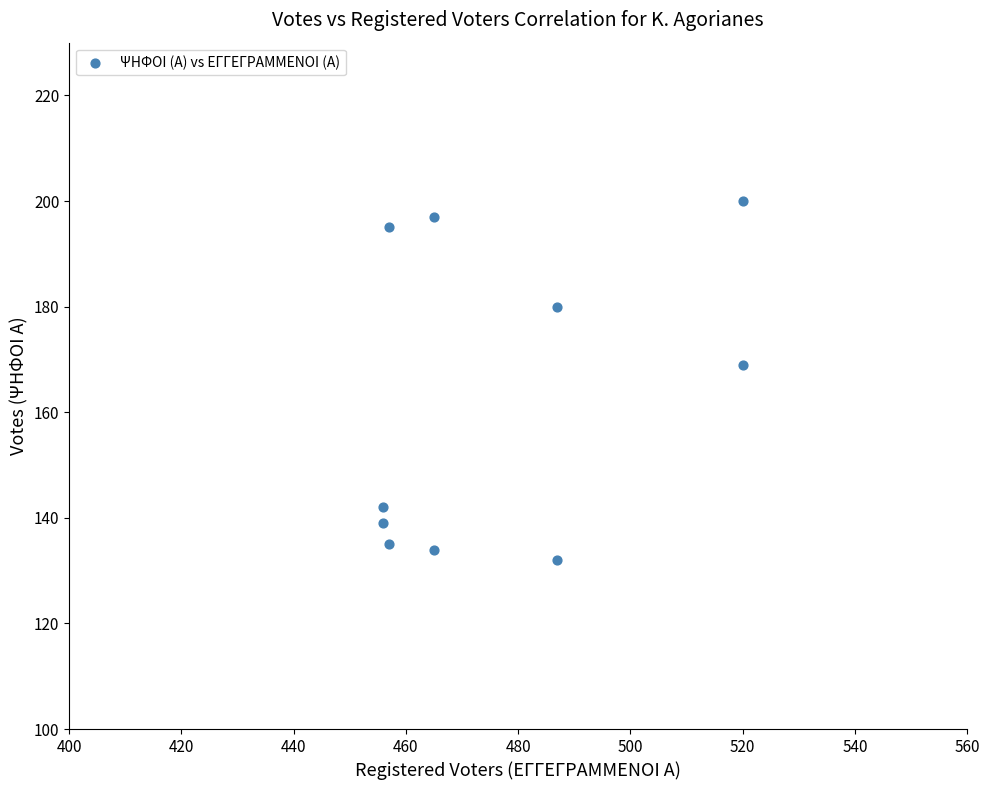

What is the average Y value?

162